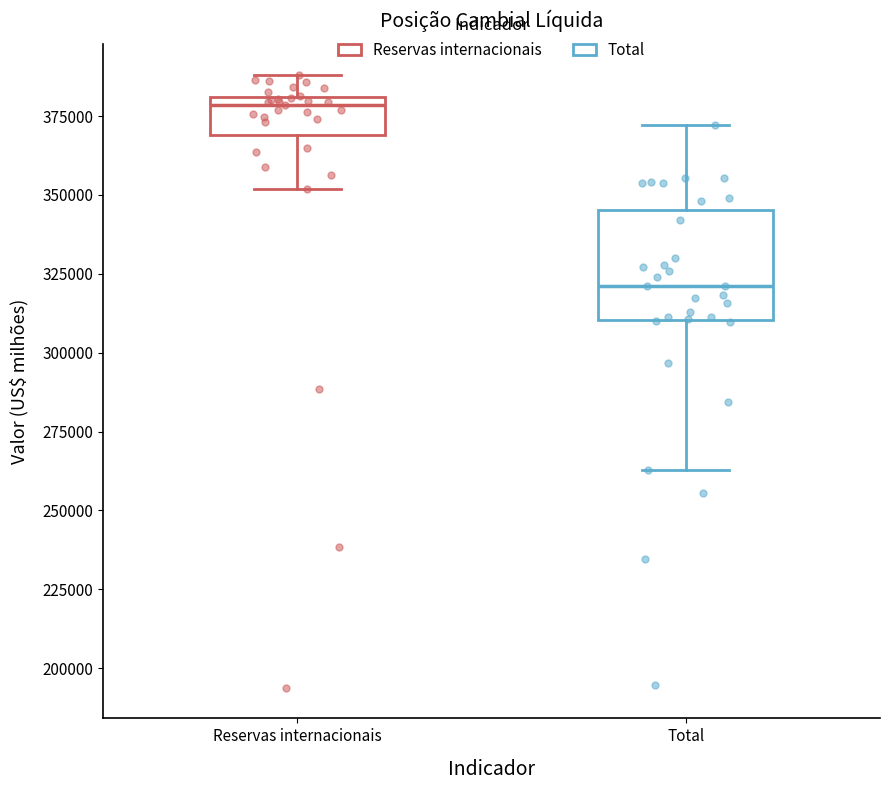

Comparing the boxes themselves (not the whiskers), which one is the tallest?

Total